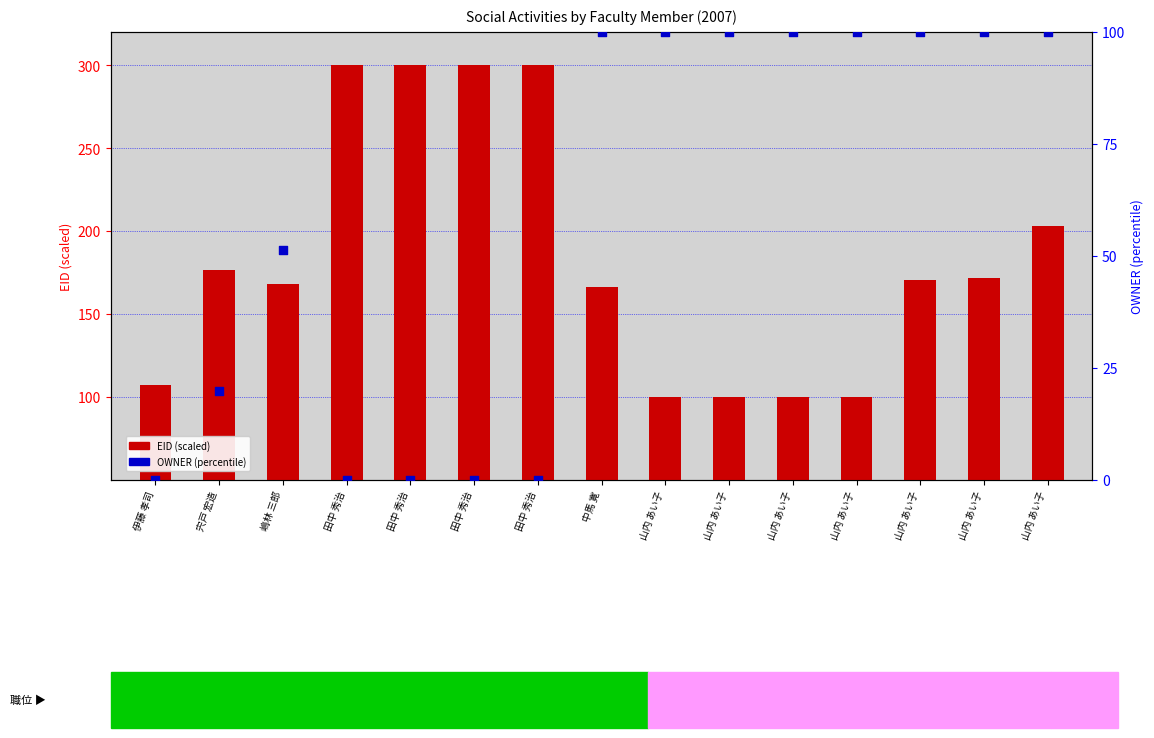

Is the value of OWNER (percentile) at 嶋林 三郎 greater than the value of EID (scaled) at 伊藤 孝司?

No